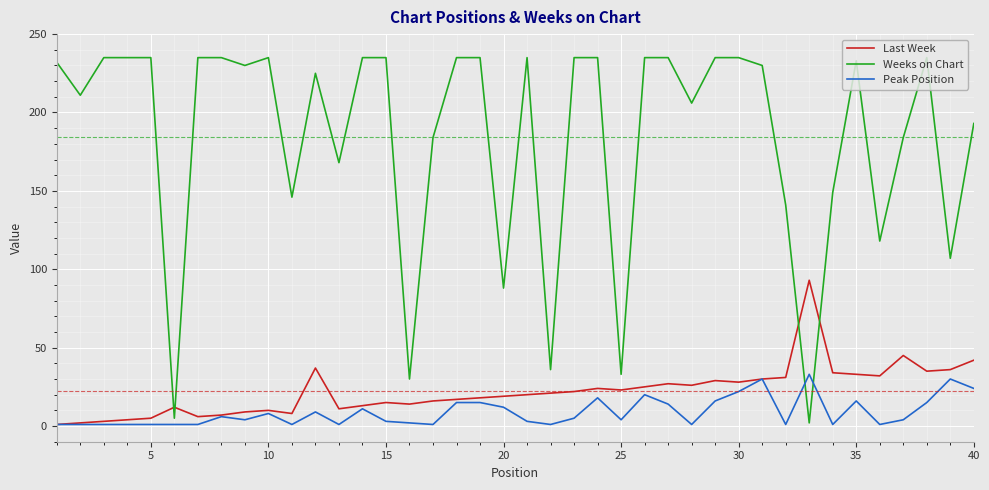

How many times do Last Week and Weeks on Chart cross each other?

4